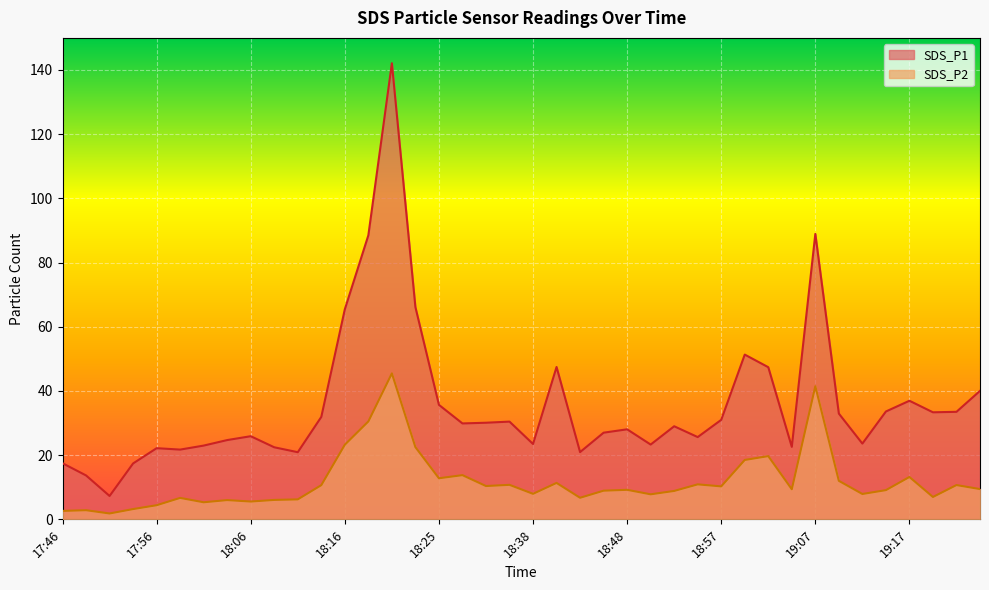

At which label does SDS_P2 reach its minimum?

17:51